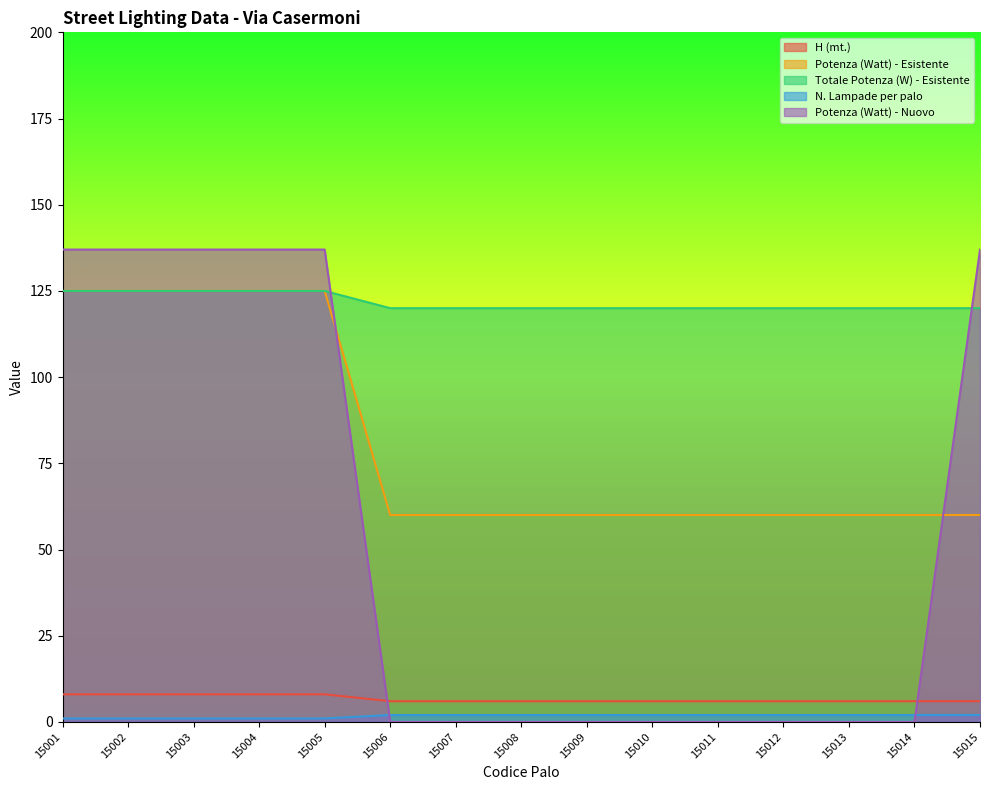

At which category is the sum across all series the highest?

15001